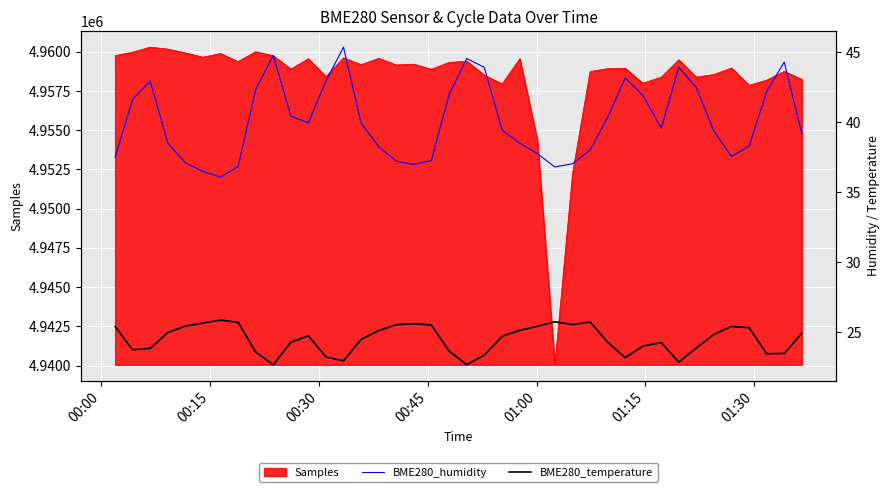

What is the minimum value shown in the chart?

22.7